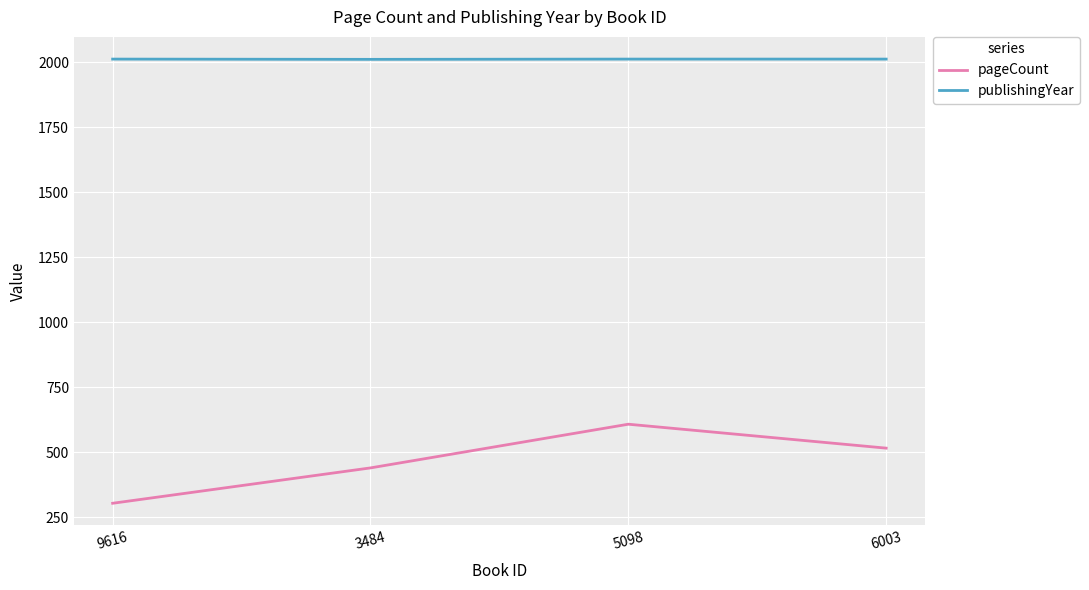

What is the difference between the maximum and minimum values in the pageCount series?

304